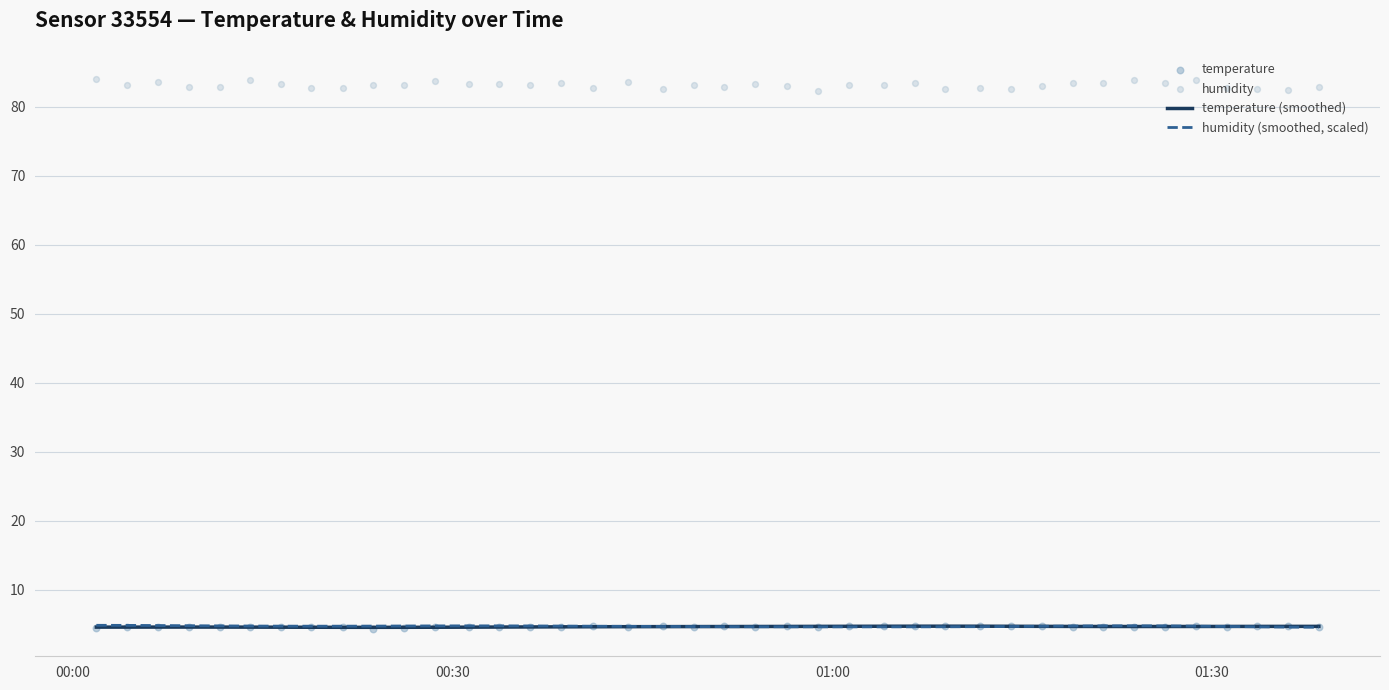

What are all the series names shown in the legend?

temperature (smoothed), humidity (smoothed, scaled), temperature, humidity